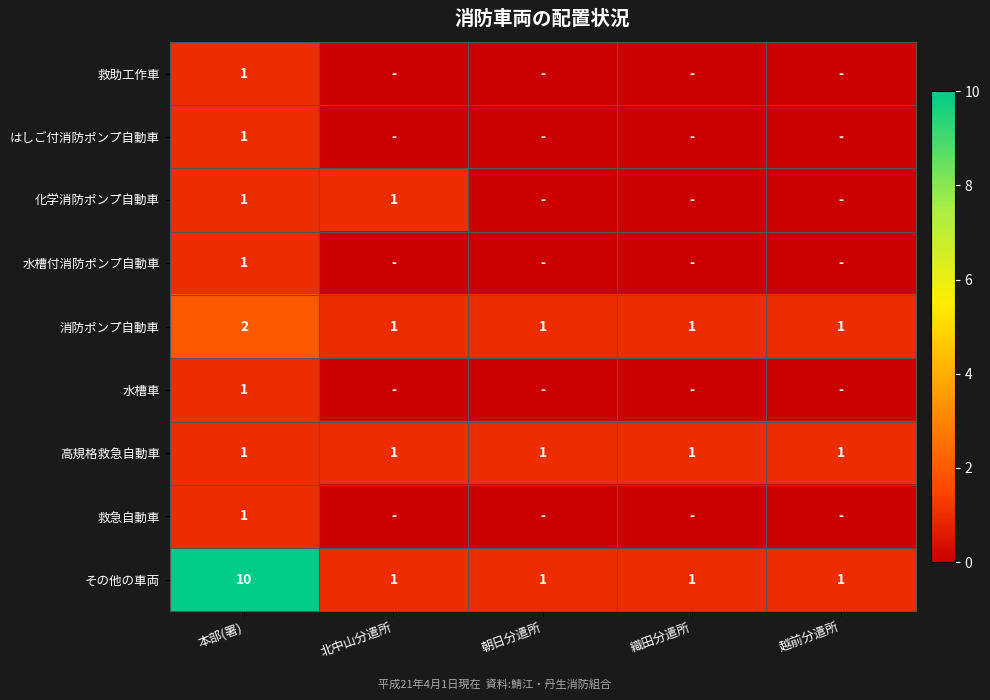

The その他の車両 series shows 10 at 本部(署). True or false?

True